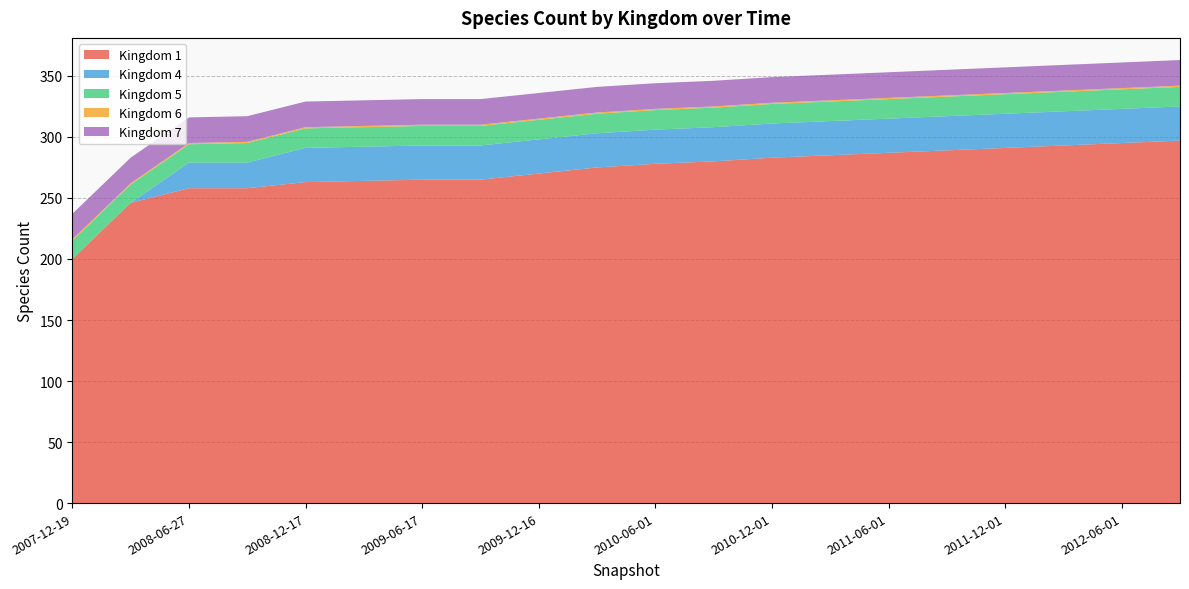

Reading left to right, transcribe all the data shown in this chart.

1: 2007-12-19=200	2008-04-01=246	2008-06-27=258	2008-10-10=258	2008-12-17=263	2009-04-06=264	2009-06-17=265	2009-09-25=265	2009-12-16=270	2010-04-01=275	2010-06-01=278	2010-09-01=280	2010-12-01=283	2011-04-01=285	2011-06-01=287	2011-09-01=289	2011-12-01=291	2012-04-01=293	2012-06-01=295	2012-09-01=297
4: 2007-12-19=0	2008-04-01=0	2008-06-27=21	2008-10-10=21	2008-12-17=28	2009-04-06=28	2009-06-17=28	2009-09-25=28	2009-12-16=28	2010-04-01=28	2010-06-01=28	2010-09-01=28	2010-12-01=28	2011-04-01=28	2011-06-01=28	2011-09-01=28	2011-12-01=28	2012-04-01=28	2012-06-01=28	2012-09-01=28
5: 2007-12-19=15	2008-04-01=15	2008-06-27=15	2008-10-10=16	2008-12-17=16	2009-04-06=16	2009-06-17=16	2009-09-25=16	2009-12-16=16	2010-04-01=16	2010-06-01=16	2010-09-01=16	2010-12-01=16	2011-04-01=16	2011-06-01=16	2011-09-01=16	2011-12-01=16	2012-04-01=16	2012-06-01=16	2012-09-01=16
6: 2007-12-19=1	2008-04-01=1	2008-06-27=1	2008-10-10=1	2008-12-17=1	2009-04-06=1	2009-06-17=1	2009-09-25=1	2009-12-16=1	2010-04-01=1	2010-06-01=1	2010-09-01=1	2010-12-01=1	2011-04-01=1	2011-06-01=1	2011-09-01=1	2011-12-01=1	2012-04-01=1	2012-06-01=1	2012-09-01=1
7: 2007-12-19=21	2008-04-01=21	2008-06-27=21	2008-10-10=21	2008-12-17=21	2009-04-06=21	2009-06-17=21	2009-09-25=21	2009-12-16=21	2010-04-01=21	2010-06-01=21	2010-09-01=21	2010-12-01=21	2011-04-01=21	2011-06-01=21	2011-09-01=21	2011-12-01=21	2012-04-01=21	2012-06-01=21	2012-09-01=21